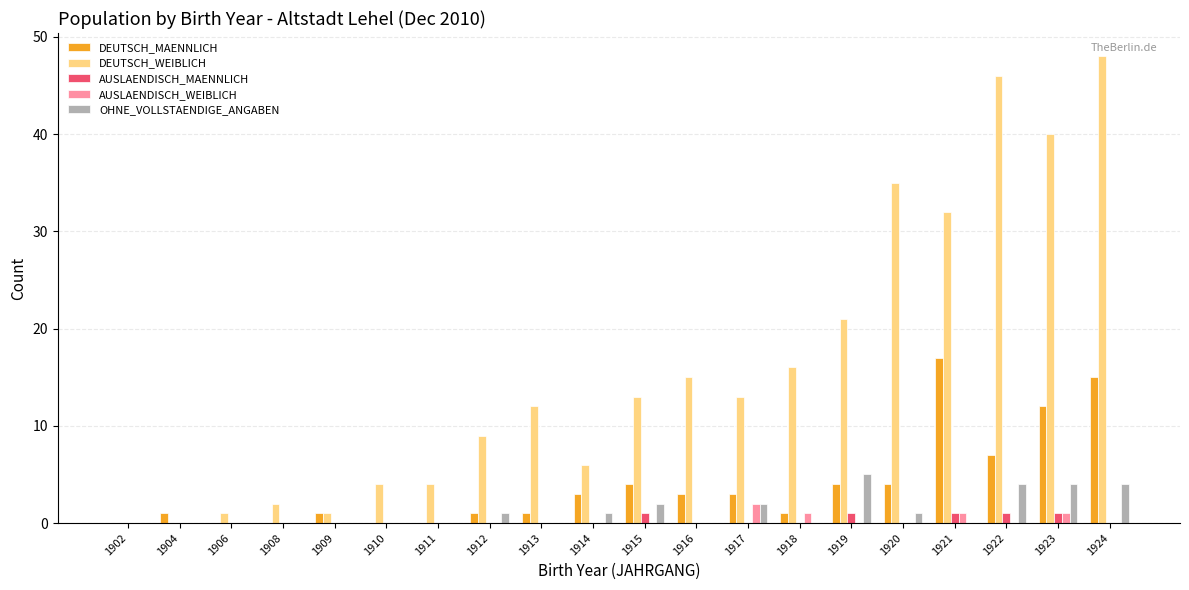

How many series are shown in this chart?

5